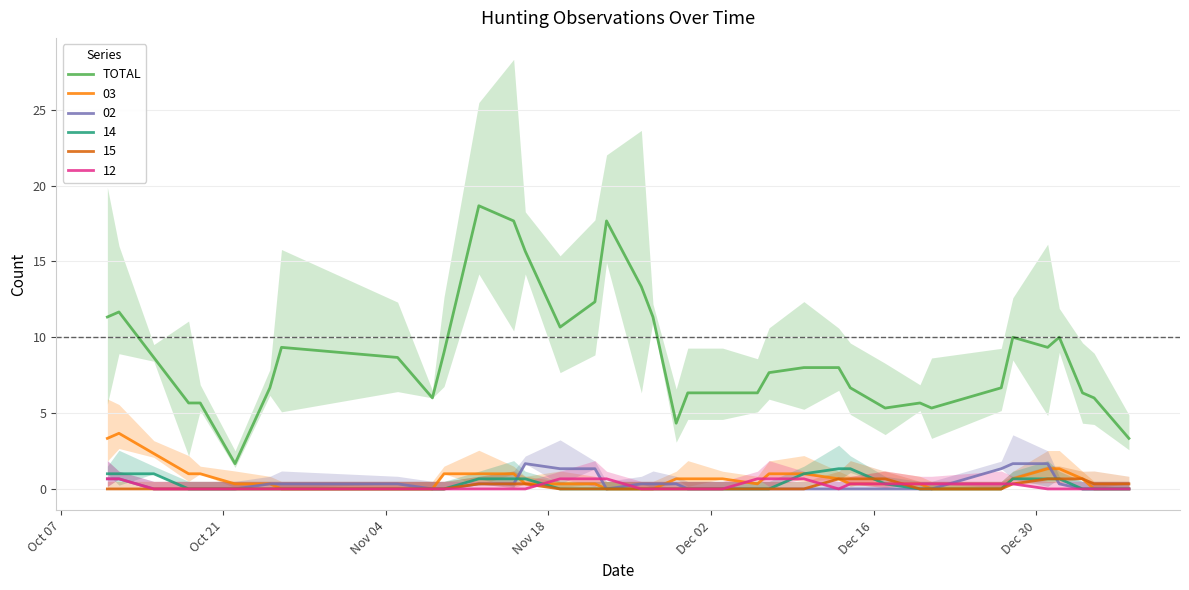

Reading left to right, list all the values displayed in this chart.

11.3	11.7	8.7	5.7	5.7	1.7	6.7	9.3	8.7	6.0	9.0	18.7	17.7	15.7	10.7	12.3	17.7	13.3	11.3	4.3	6.3	6.3	6.3	7.7	8.0	8.0	6.7	5.3	5.7	5.3	6.7	10.0	9.3	10.0	6.3	6.0	3.3